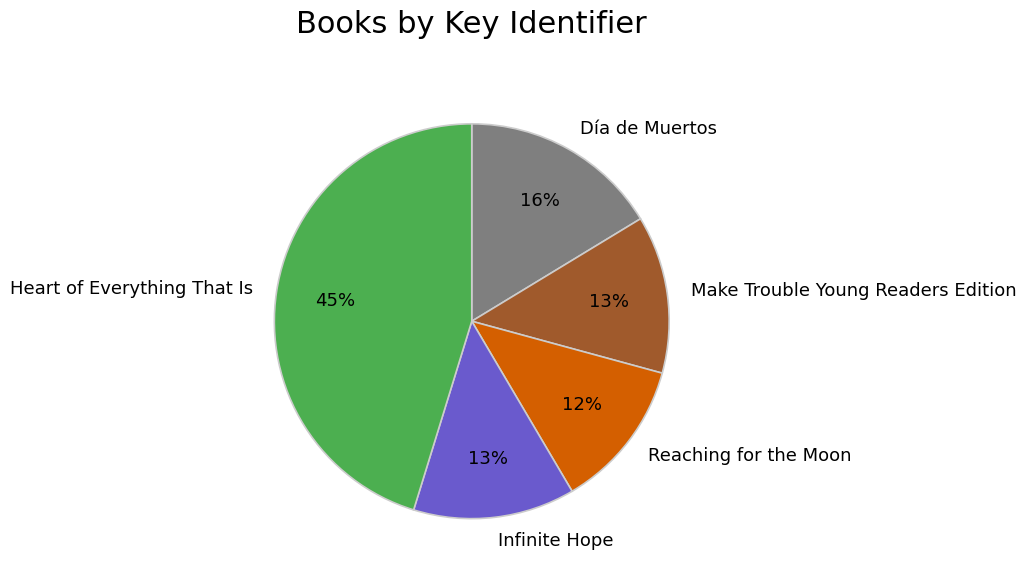

Which has a higher value, Reaching for the Moon or Día de Muertos?

Día de Muertos